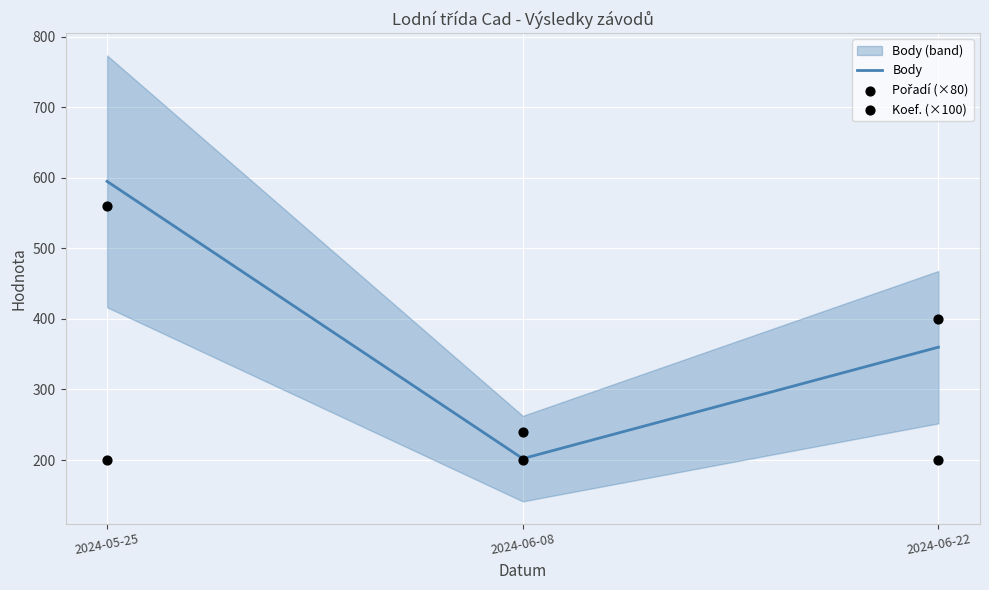

Which series has the largest Y range (max minus min)?

Body